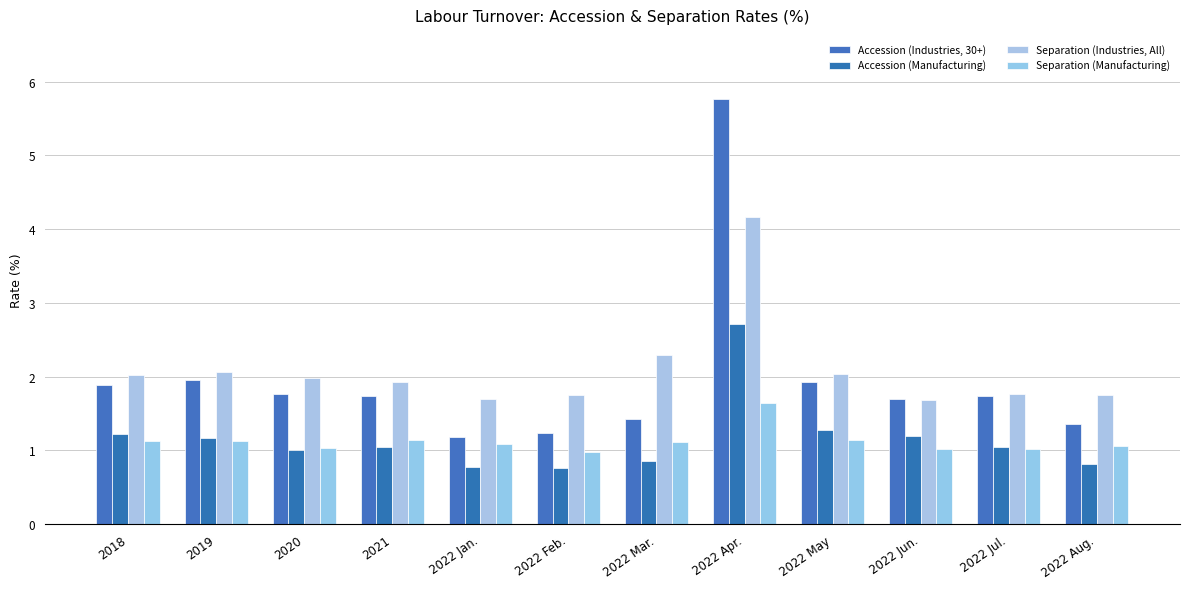

At which label is Separation (Manufacturing) closest to 1?

2022 Feb.